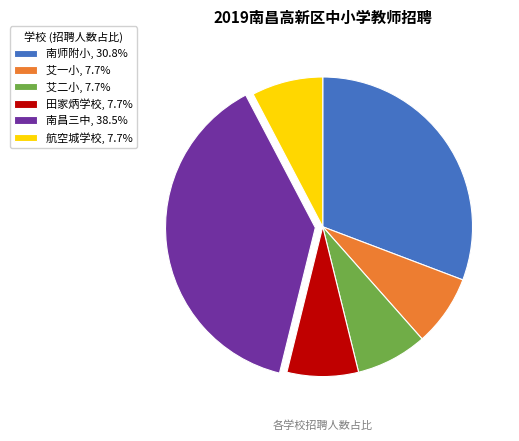

Does any single category account for the majority?

No